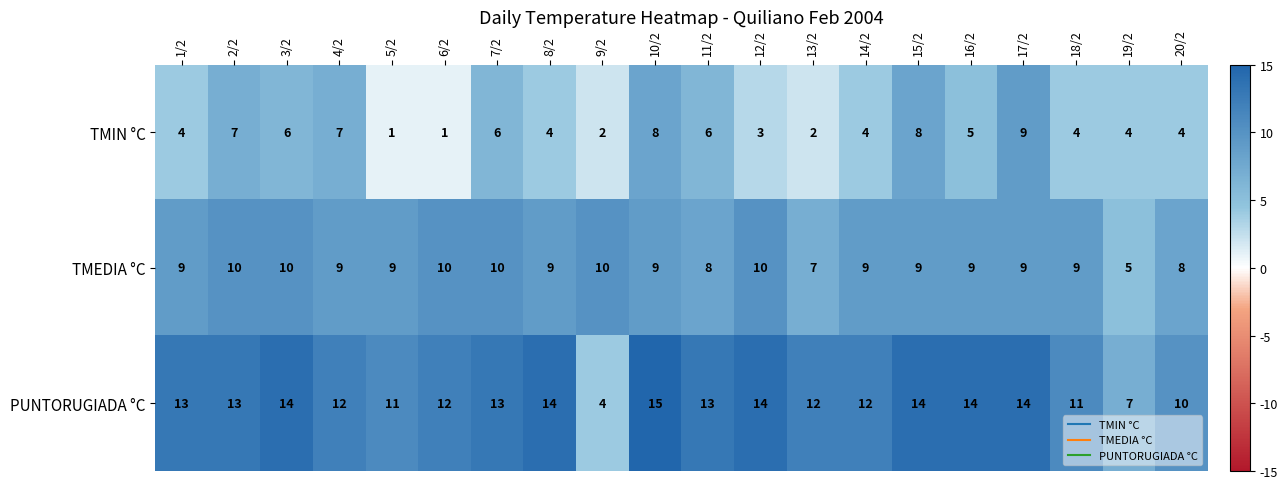

Count the number of categories in the chart.

20